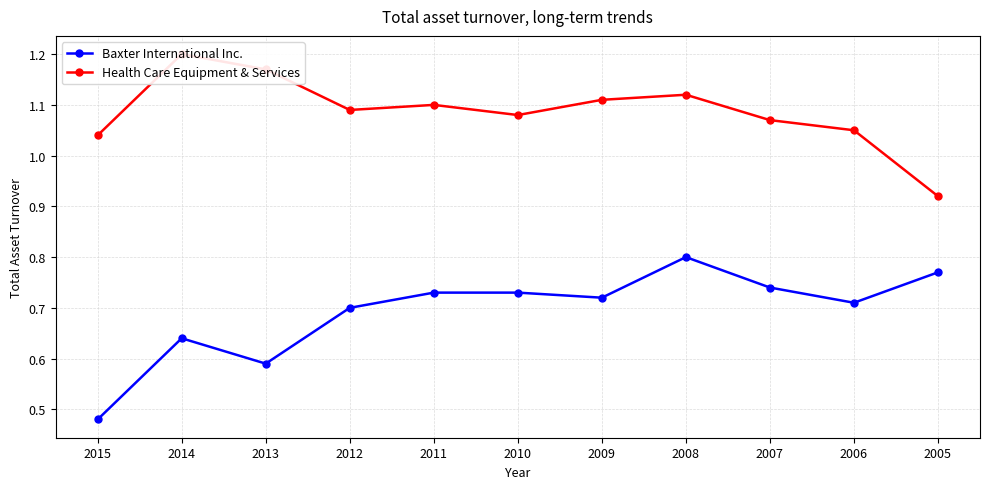

Which series has the largest total across all categories?

Health Care Equipment & Services